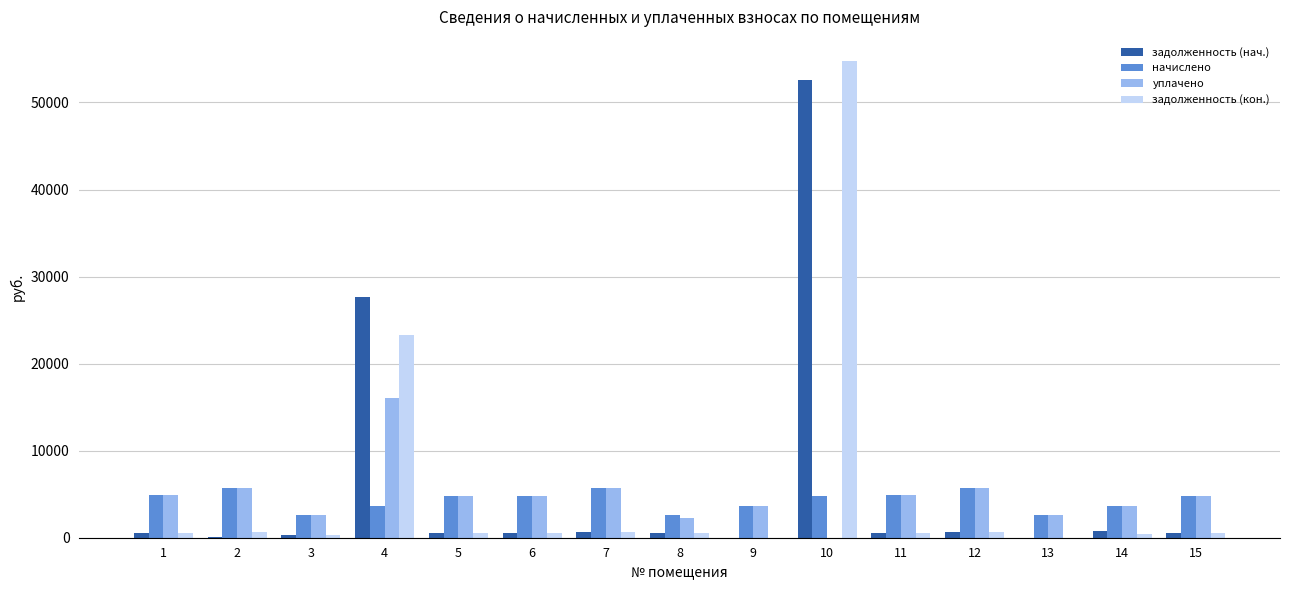

What value does the задолженность (кон.) series have at 1?

540.3